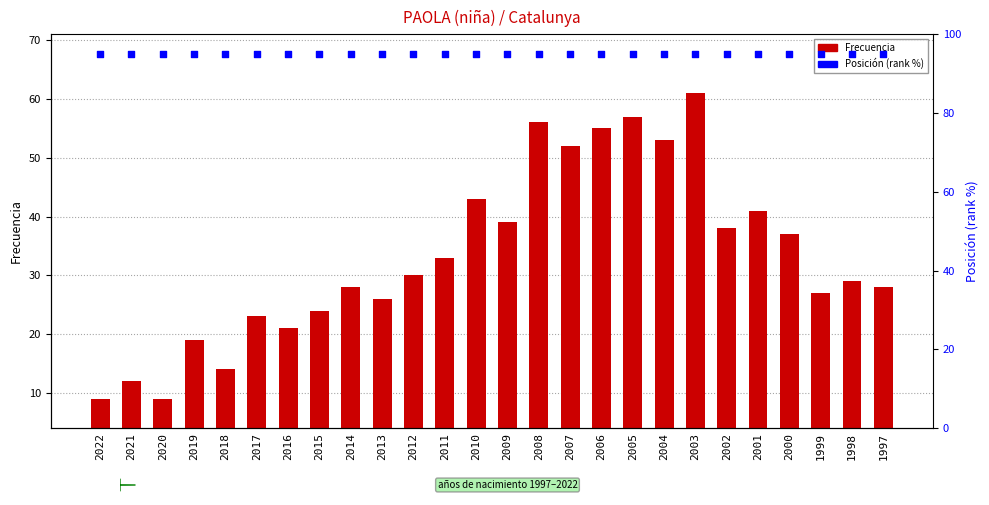

At how many categories does at least one series exceed 47?

26